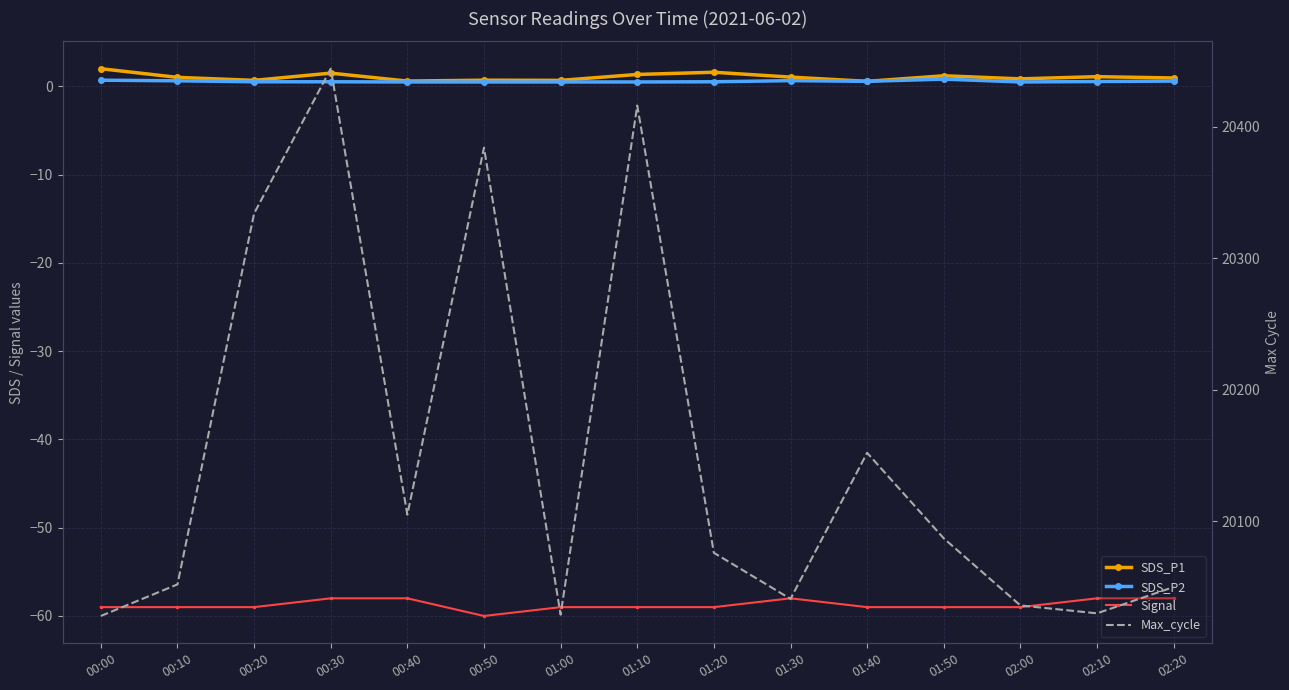

What are all the series names shown in the legend?

SDS_P1, SDS_P2, Signal, Max_cycle